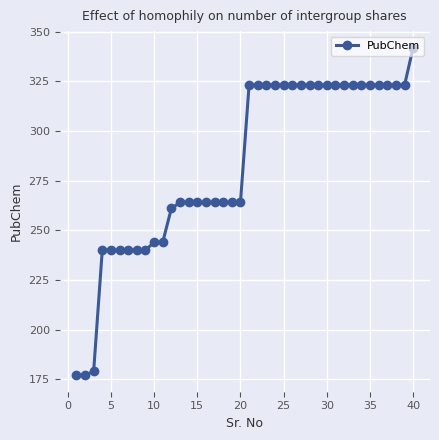

Is this an area chart (filled region under the line)?

No